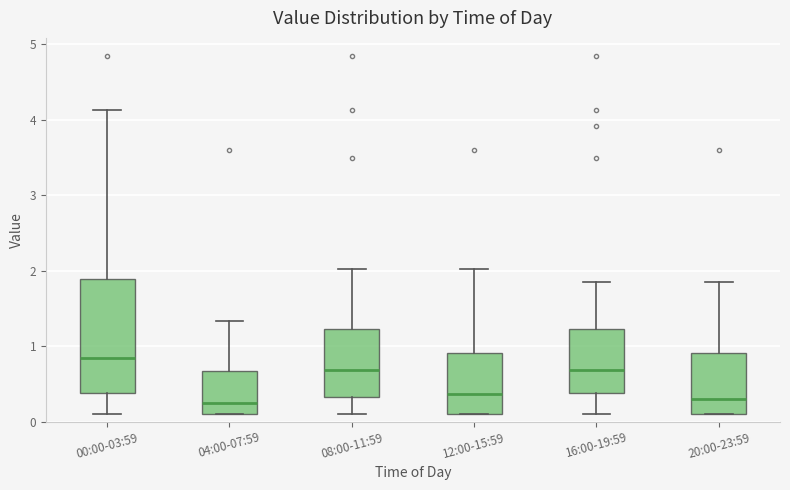

Reading left to right, transcribe this box plot: for each box, give where its median line is, the range the box spans, and where its two whiskers end, as read against the y-axis. The values are not printed on the chart, so give them approximately, as read against the axis.

00:00-03:59: median 0.8, box 0.4 to 1.9, whiskers 0.1 to 4.1
04:00-07:59: median 0.3, box 0.1 to 0.7, whiskers 0.1 to 1.3
08:00-11:59: median 0.7, box 0.3 to 1.2, whiskers 0.1 to 2.0
12:00-15:59: median 0.4, box 0.1 to 0.9, whiskers 0.1 to 2.0
16:00-19:59: median 0.7, box 0.4 to 1.2, whiskers 0.1 to 1.9
20:00-23:59: median 0.3, box 0.1 to 0.9, whiskers 0.1 to 1.9